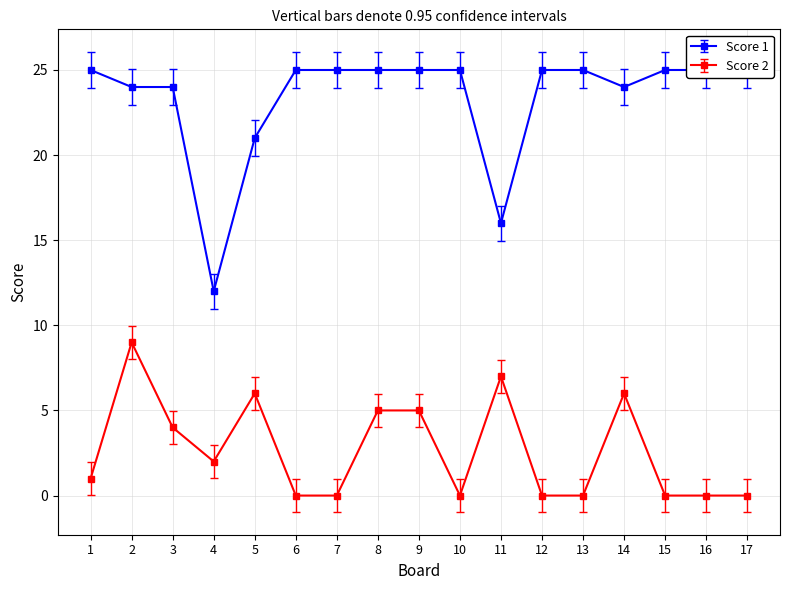

What is the average value of the Score 2 series?

3